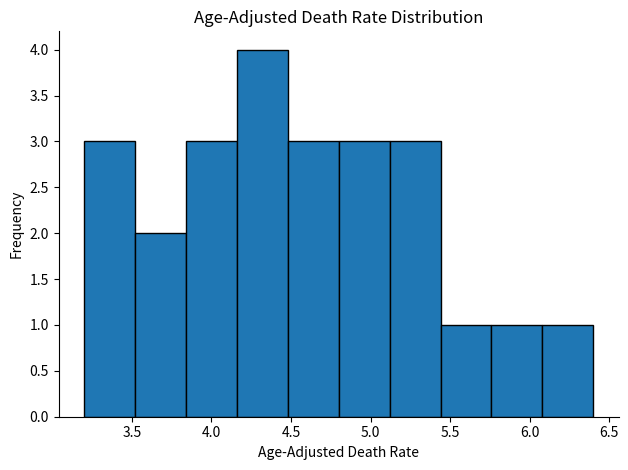

Over which range of the x-axis is the bar tallest?

4.16 to 4.48